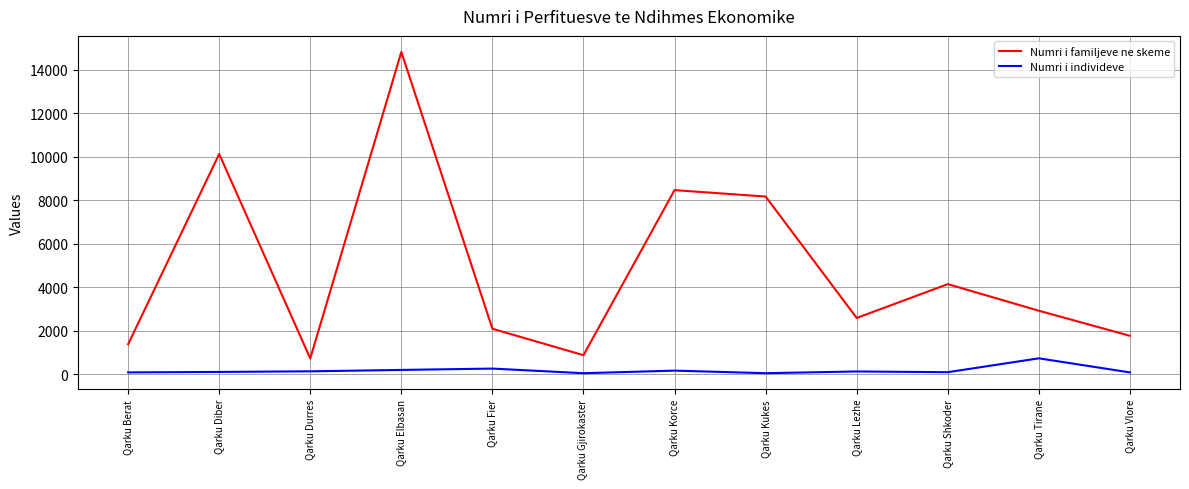

Where does the Numri i individeve series first go above 131?

Qarku Durres